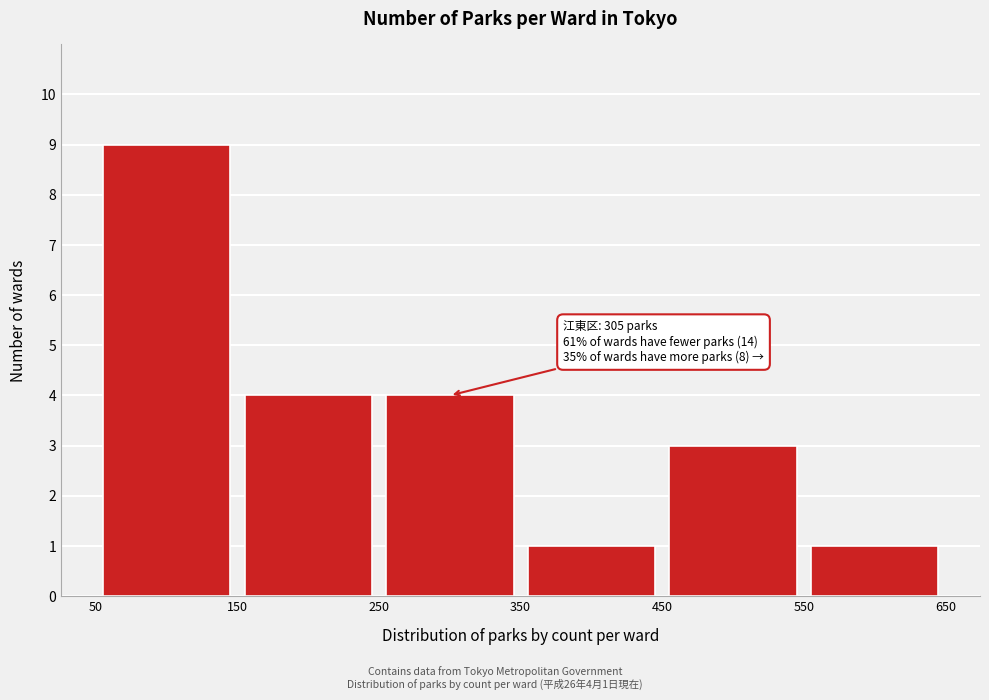

Which range on the x-axis has the tallest bar?

50 to 150